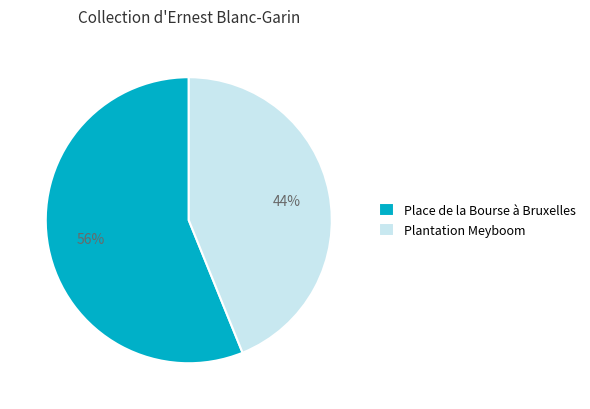

What is the smallest slice in the pie chart?

Plantation Meyboom